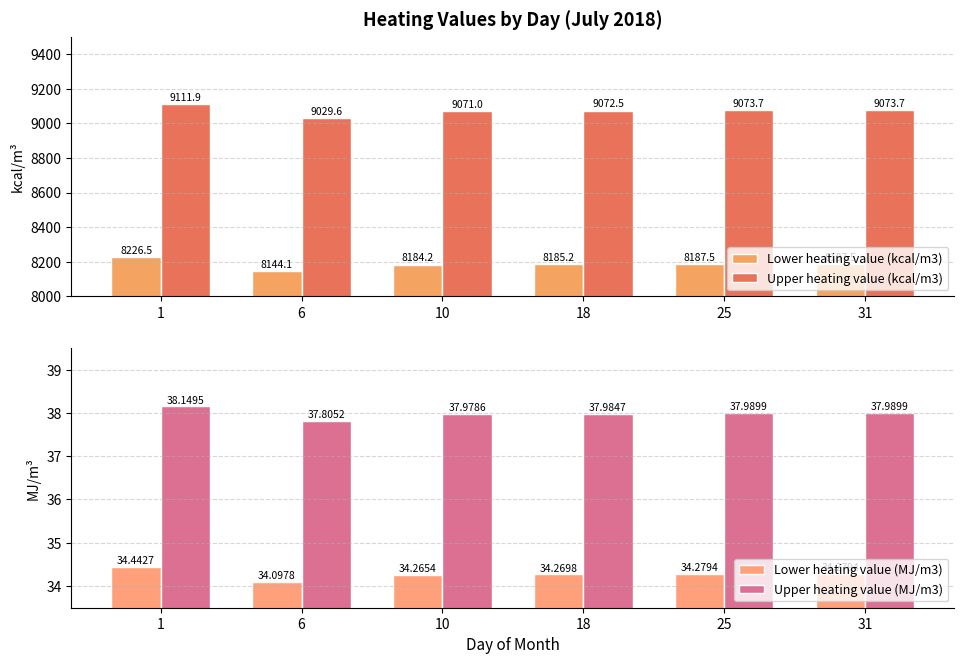

At how many categories does at least one series exceed 5757?

6